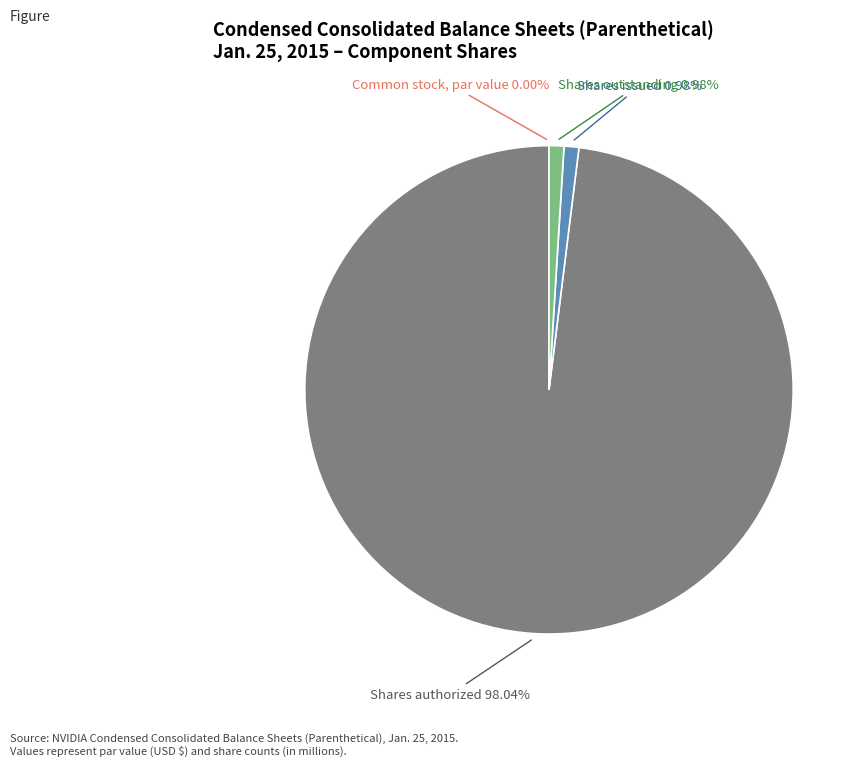

Is there a majority slice in this chart?

Yes